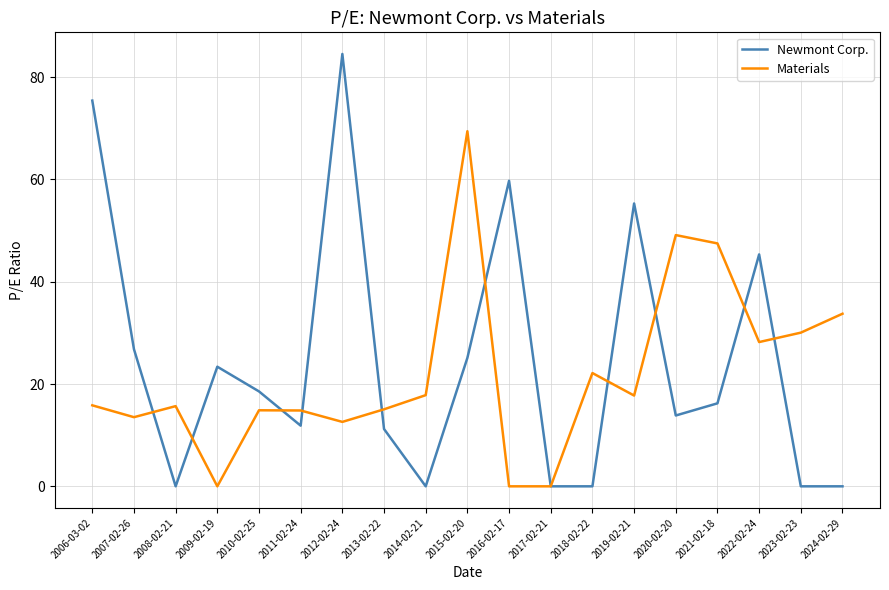

Where is the first local minimum for Newmont Corp.?

2008-02-21